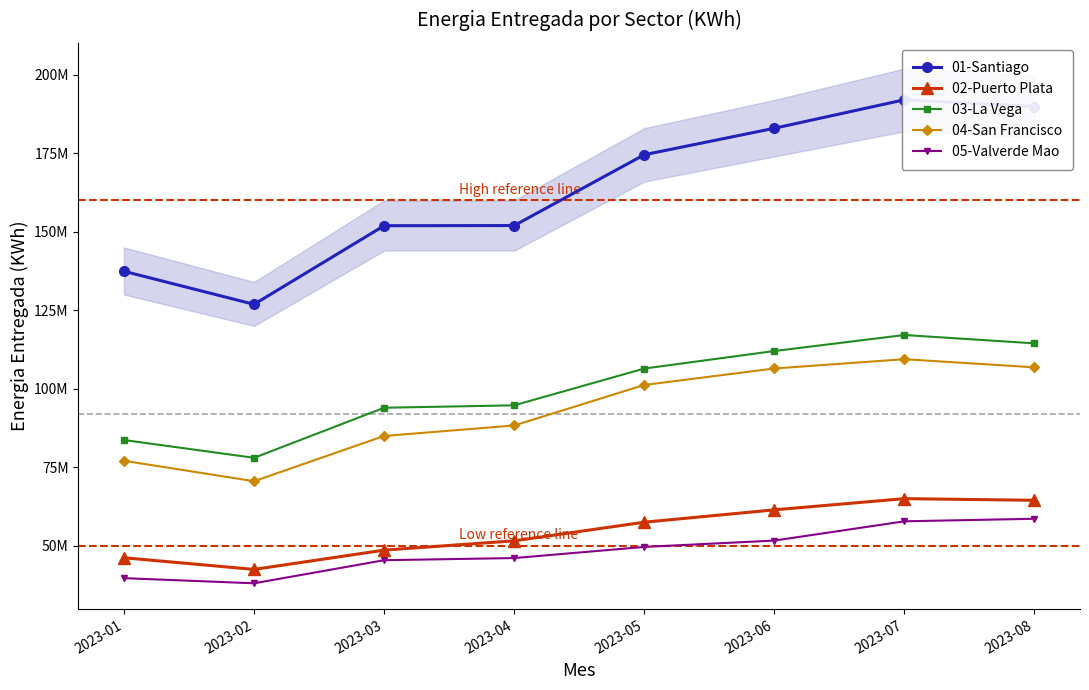

Reading left to right, transcribe all the data shown in this chart.

01-Santiago: 137403397.9	126874847.1	151928170.3	151976830.5	174542788.7	182974795.7	192054846.1	189898563.8
02-Puerto Plata: 46120537.7	42408840.5	48554369.7	51525296.9	57452319.0	61387423.6	64963717.5	64433055.1
03-La Vega: 83638942.4	77964737.2	93923497.4	94693187.6	106415539.0	111993903.4	117099924.9	114438201.6
04-San Francisco: 77018797.8	70515874.6	84929674.9	88275835.7	101181644.8	106431511.0	109389999.2	106803423.1
05-Valverde Mao: 39625951.0	37984340.6	45343230.8	46026778.8	49571940.5	51596890.5	57735386.1	58547171.5